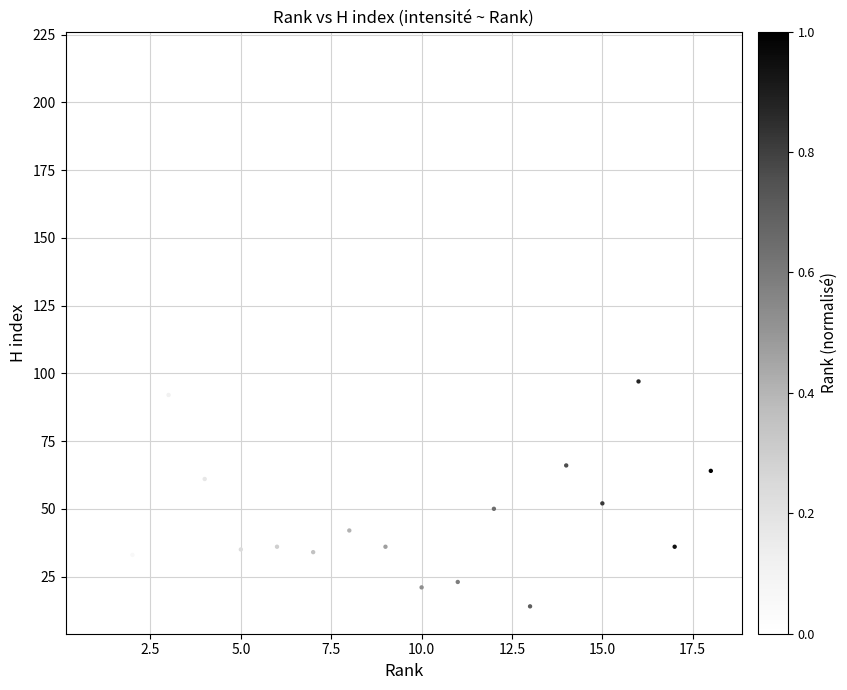

What Y value in the scatter plot is closest to 115?

97